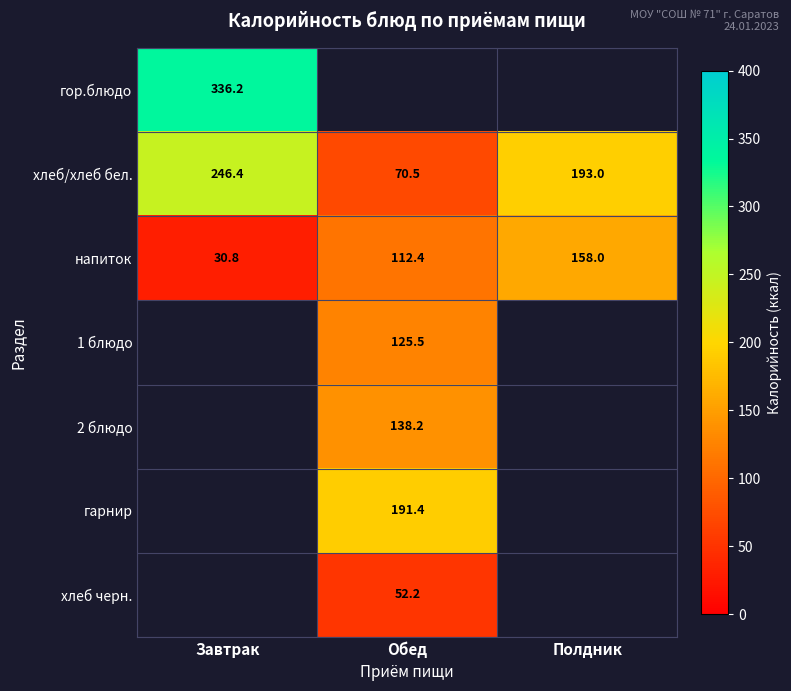

Rank the categories by напиток value from lowest to highest.

Завтрак, Обед, Полдник